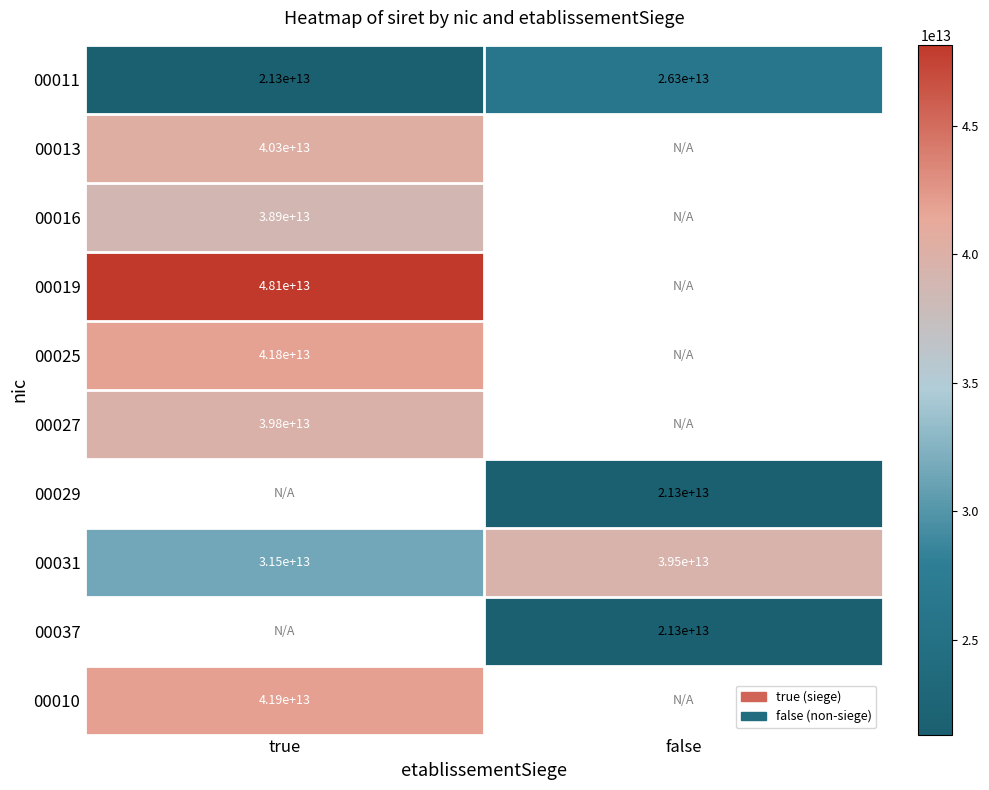

What is the spread (max minus min) of values at false?

18232842200002.0